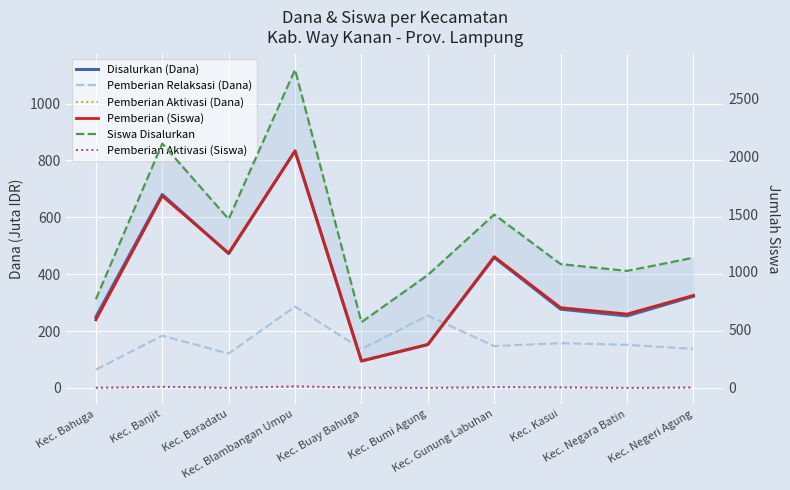

How many data points in Siswa Disalurkan are less than 1123?

5